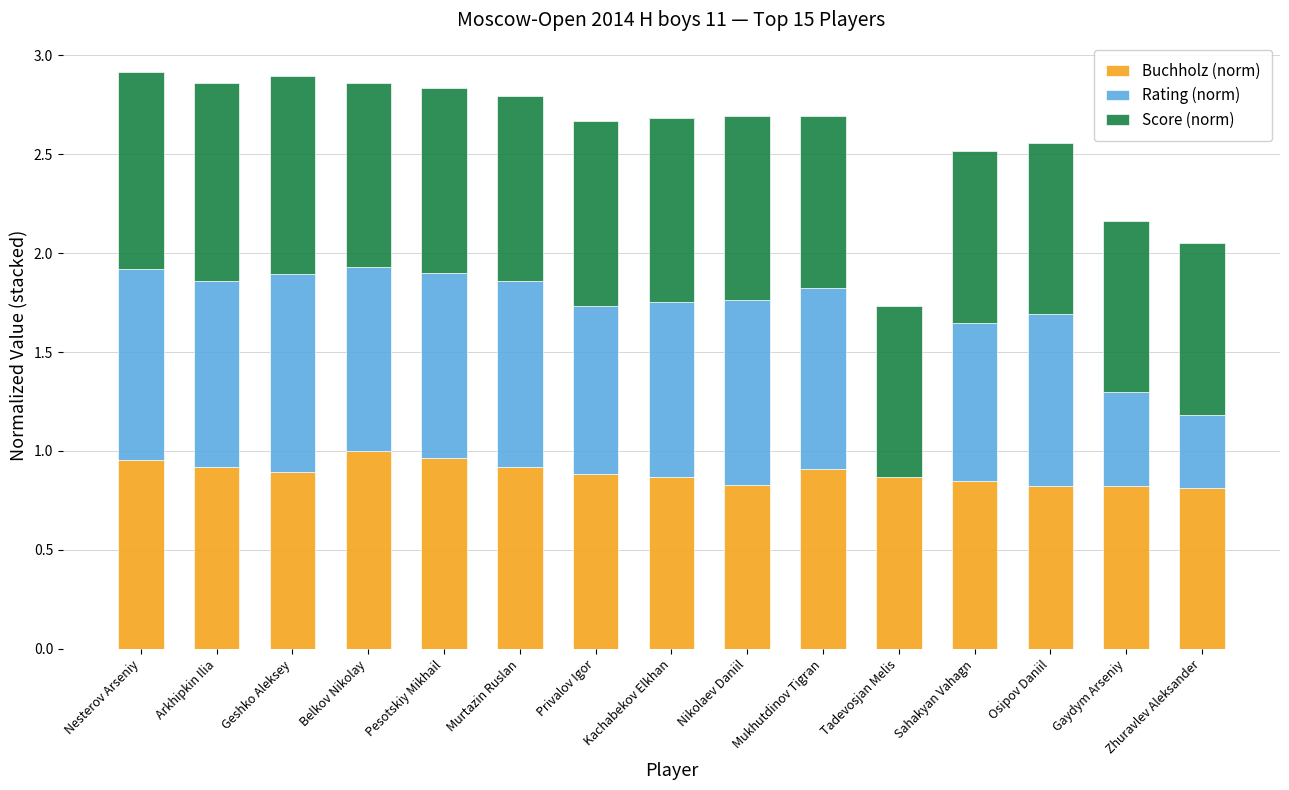

The Buchholz (norm) series shows 0.9 at Murtazin Ruslan. True or false?

True